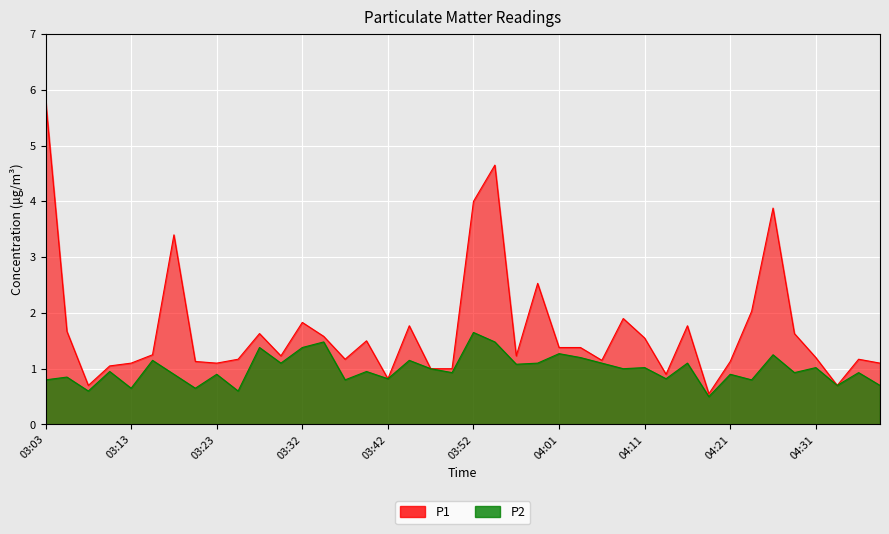

How many lines are shown in the chart?

2